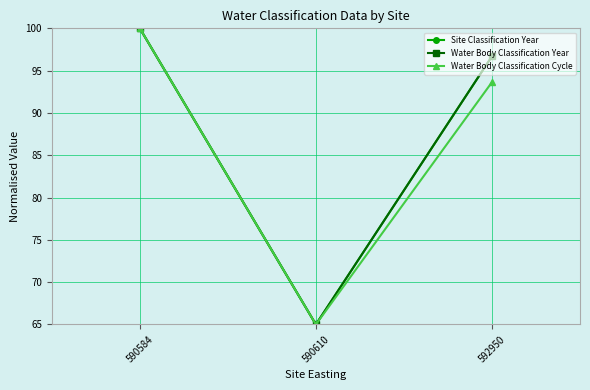

List the series in order of their peak value, lowest first.

Site Classification Year, Water Body Classification Year, Water Body Classification Cycle